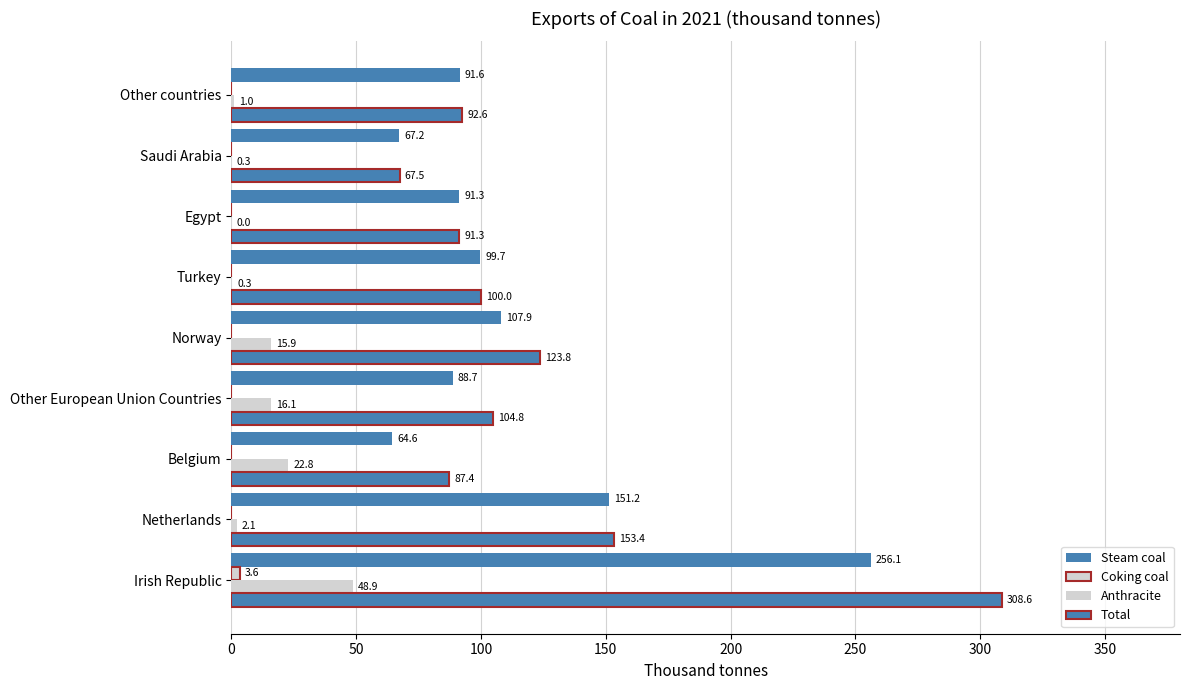

How many data points does each series have?

9